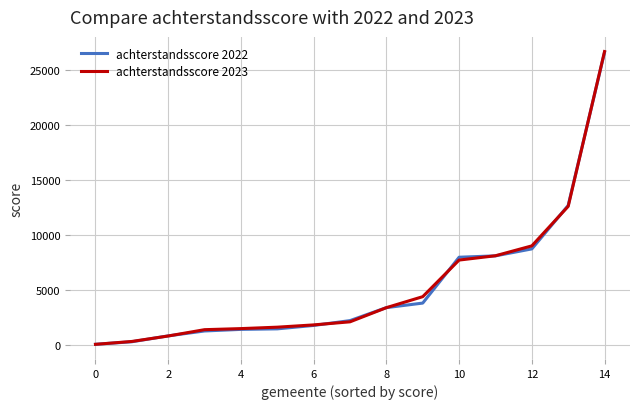

What is the greatest value displayed?

26640.5